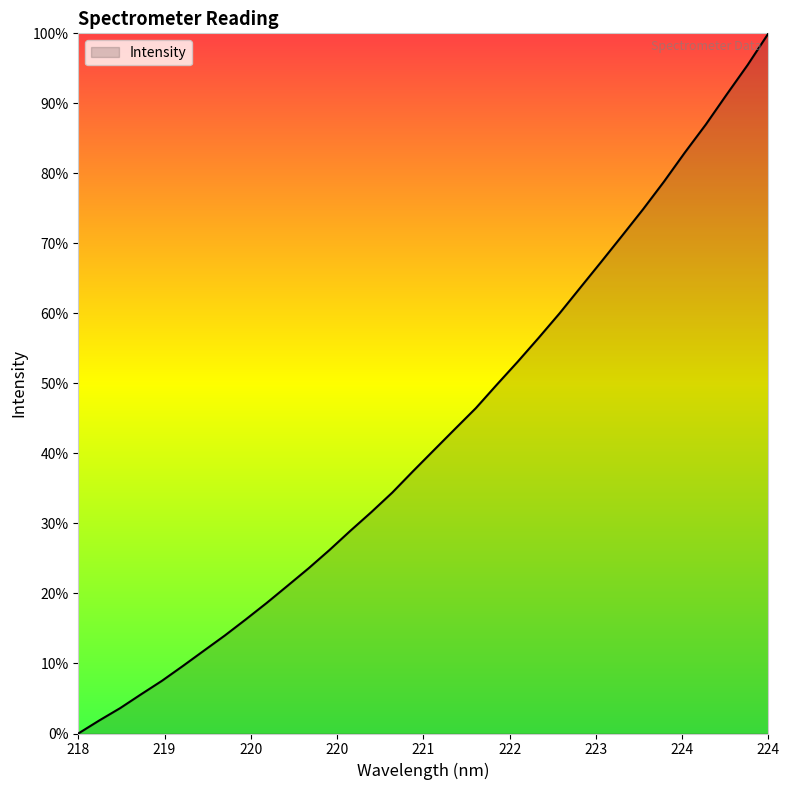

Is this an area chart (filled region under the line)?

Yes